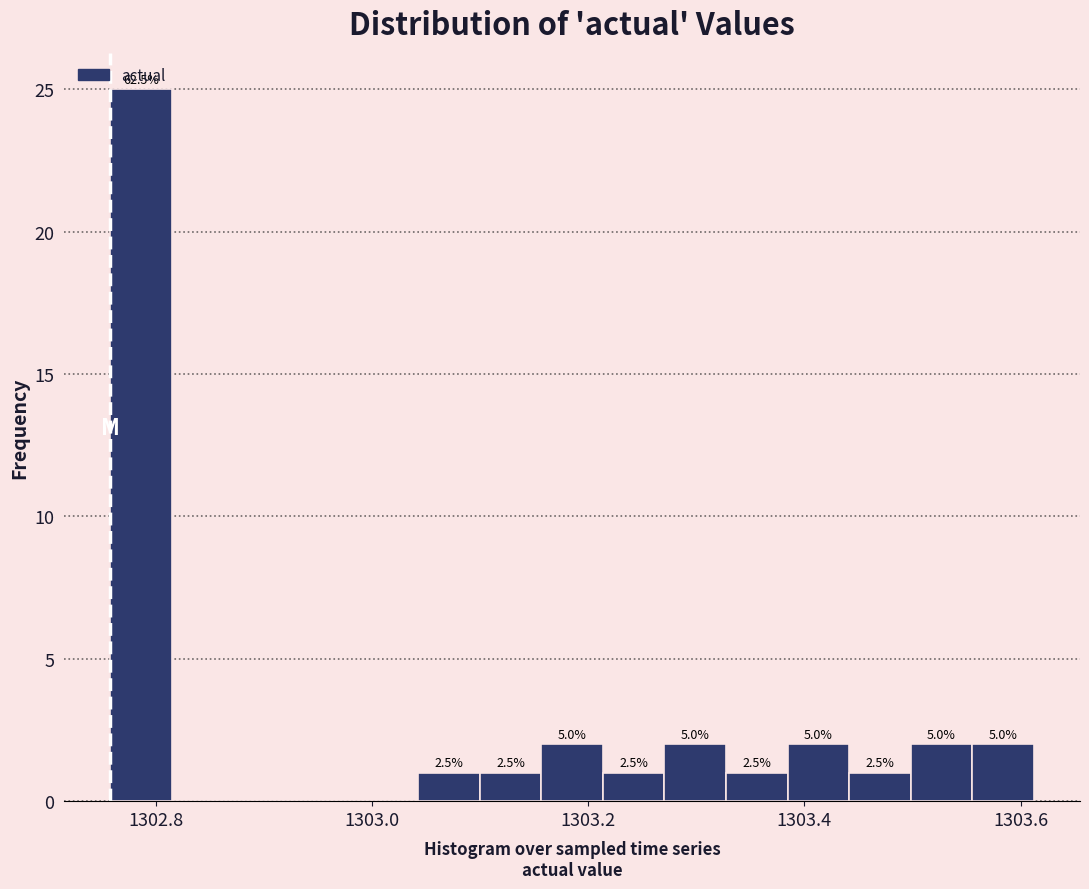

Read against the x-axis, roughly where is the centre of the tallest bar?

1302.78